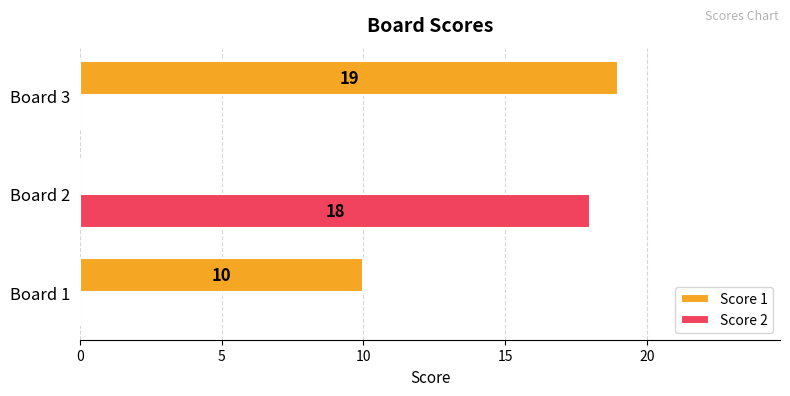

At which category does the chart reach its peak across all series?

Board 3